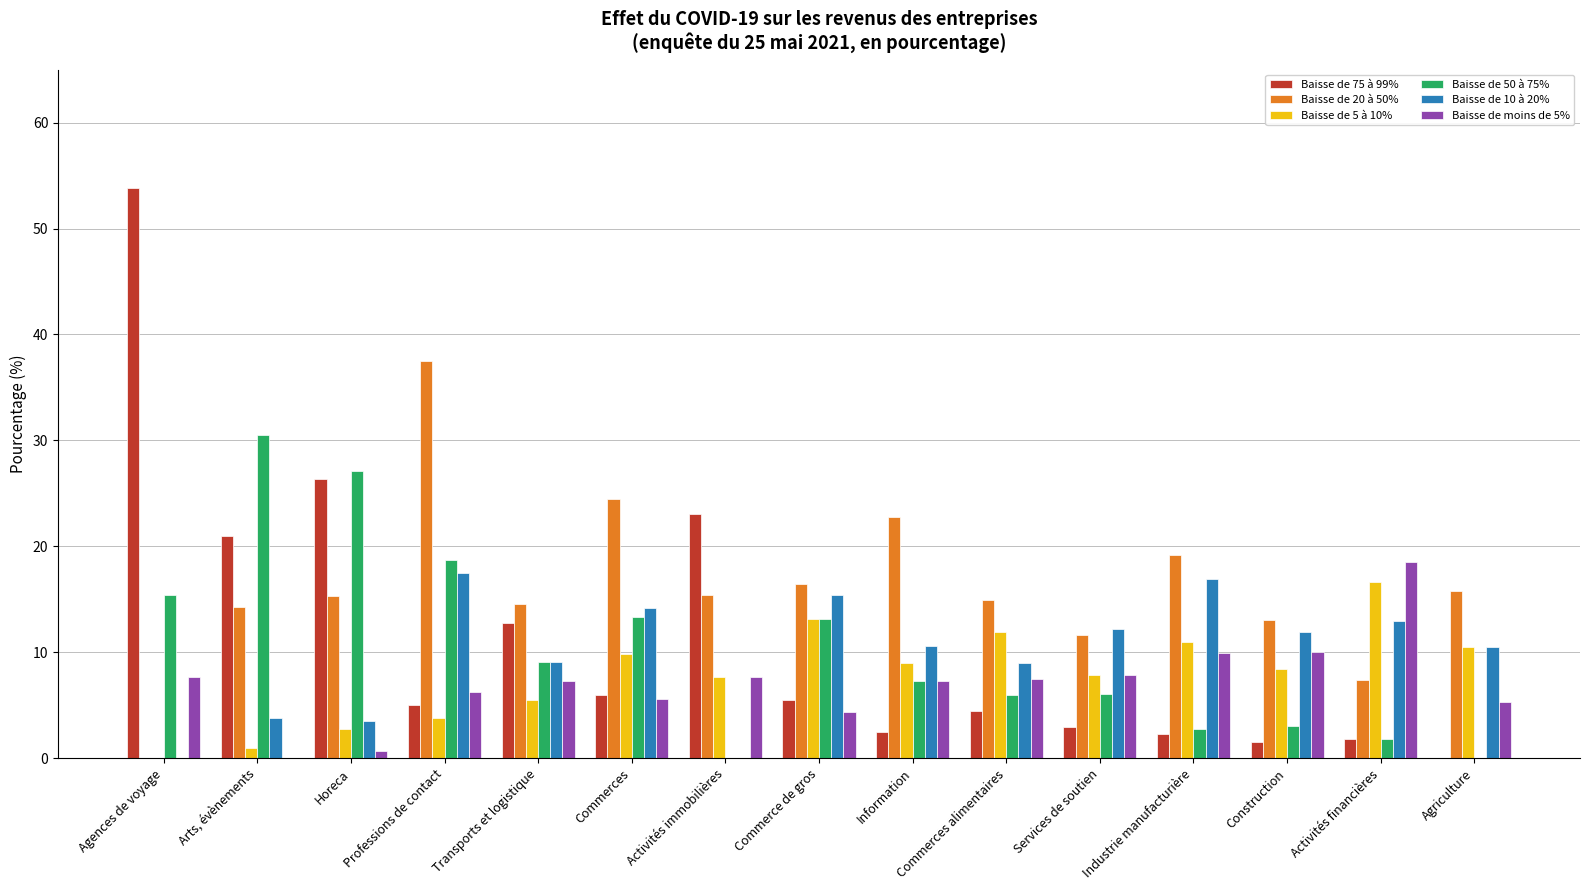

The Baisse de 75 à 99% series shows 2.4 at Information. True or false?

True